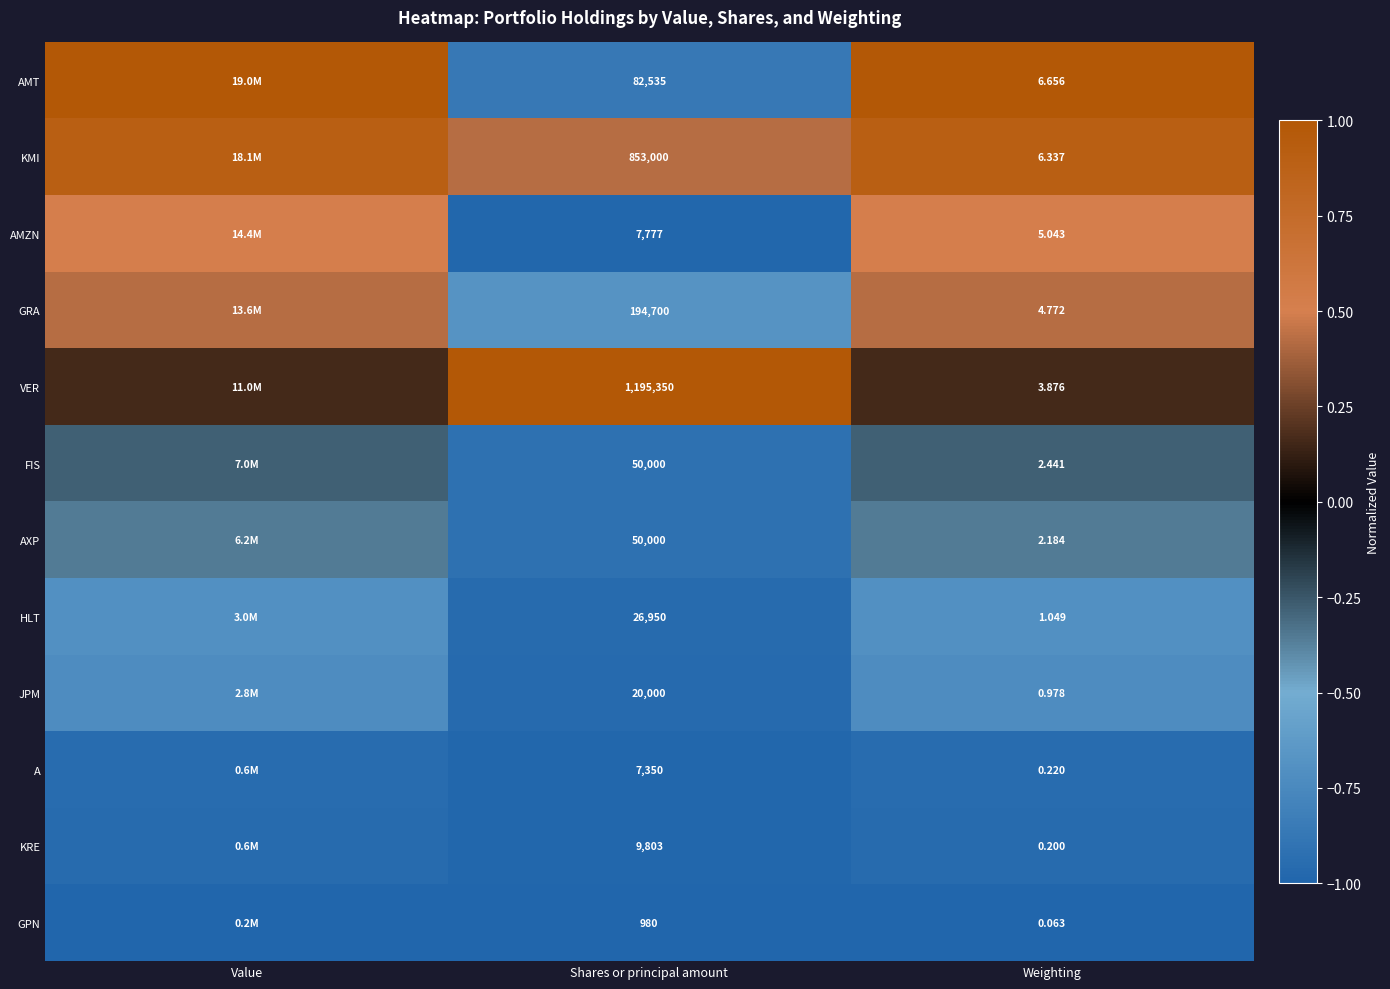

Count the number of categories in the chart.

3